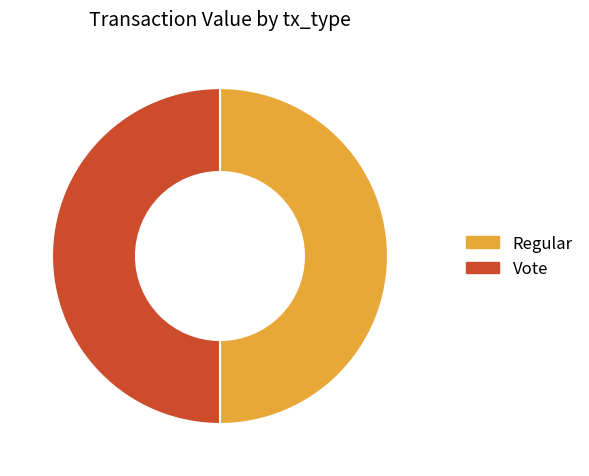

Is it true that Vote is 50% of the pie?

True